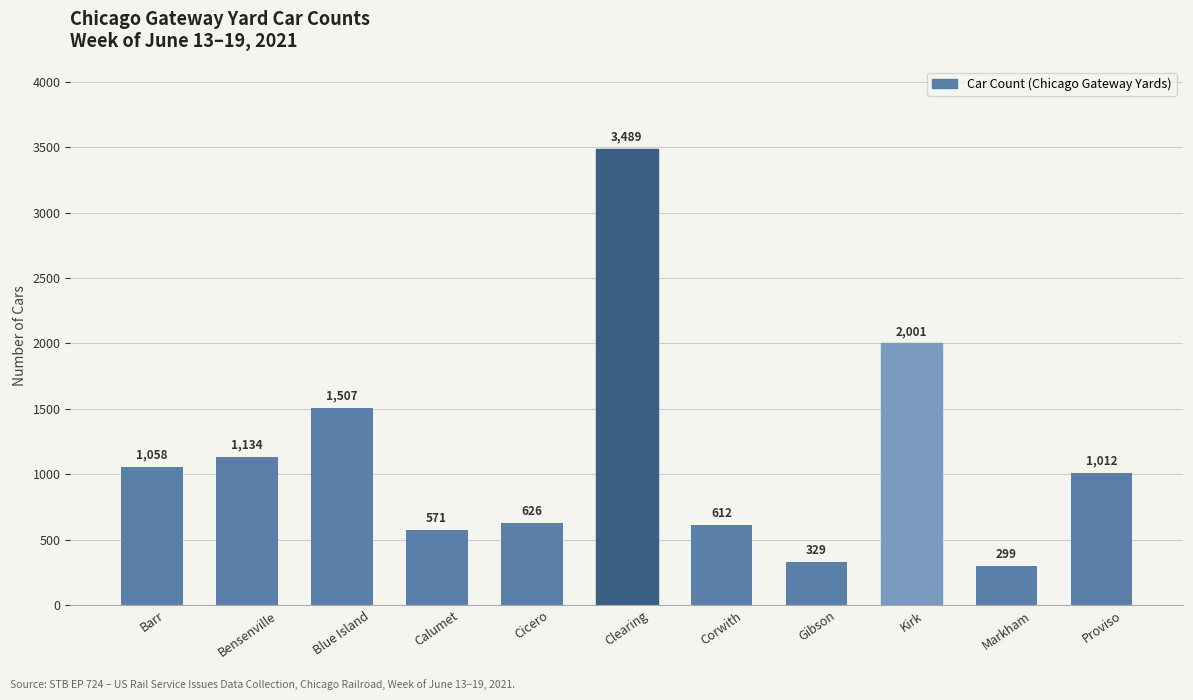

Reading left to right, list all the values displayed in this chart.

Barr=1058	Bensenville=1134	Blue Island=1507	Calumet=571	Cicero=626	Clearing=3489	Corwith=612	Gibson=329	Kirk=2001	Markham=299	Proviso=1012